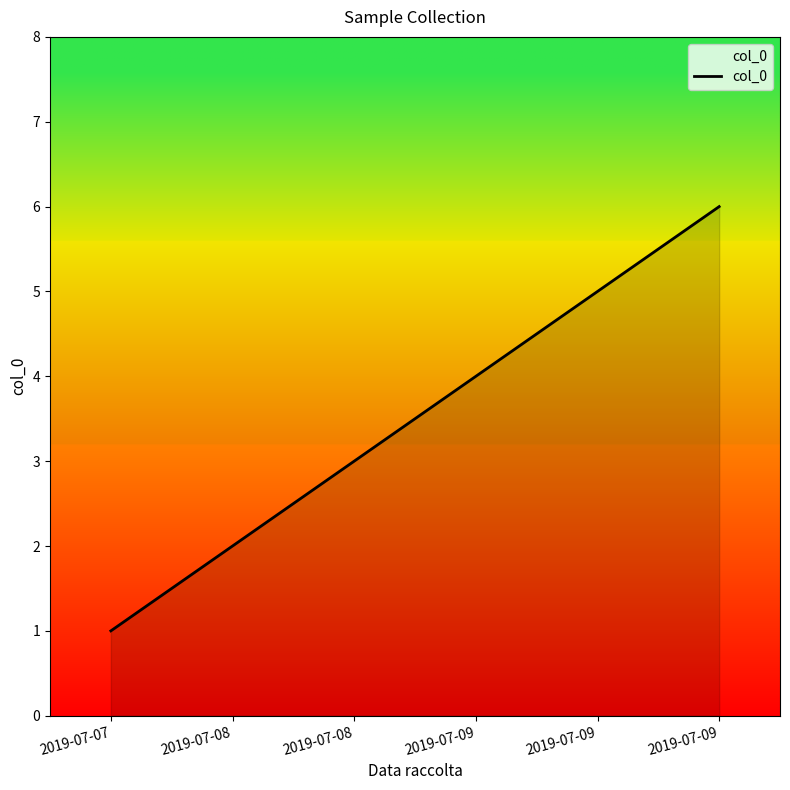

What is the difference between the maximum and minimum values?

5